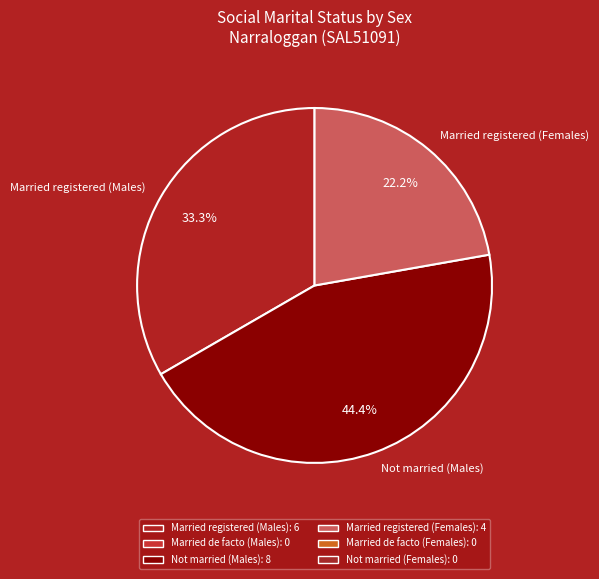

How much of the chart is everything except Not married (Males)?

55.6%